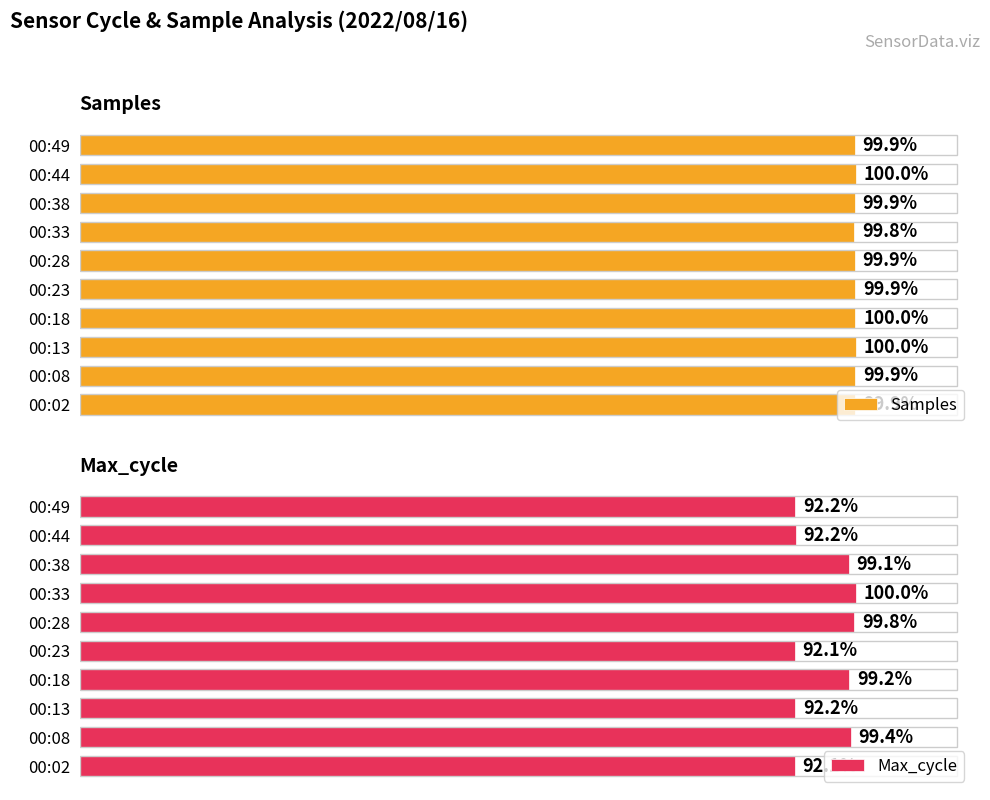

What is the average value of the Max_cycle series?

95.8